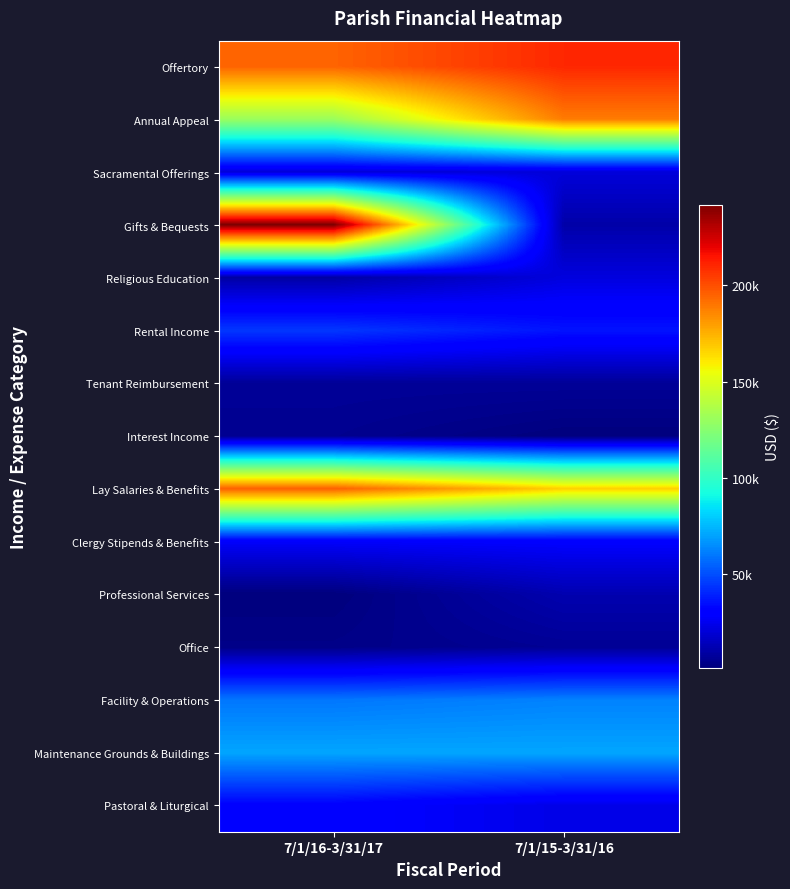

At which category does the chart reach its minimum across all series?

7/1/16-3/31/17